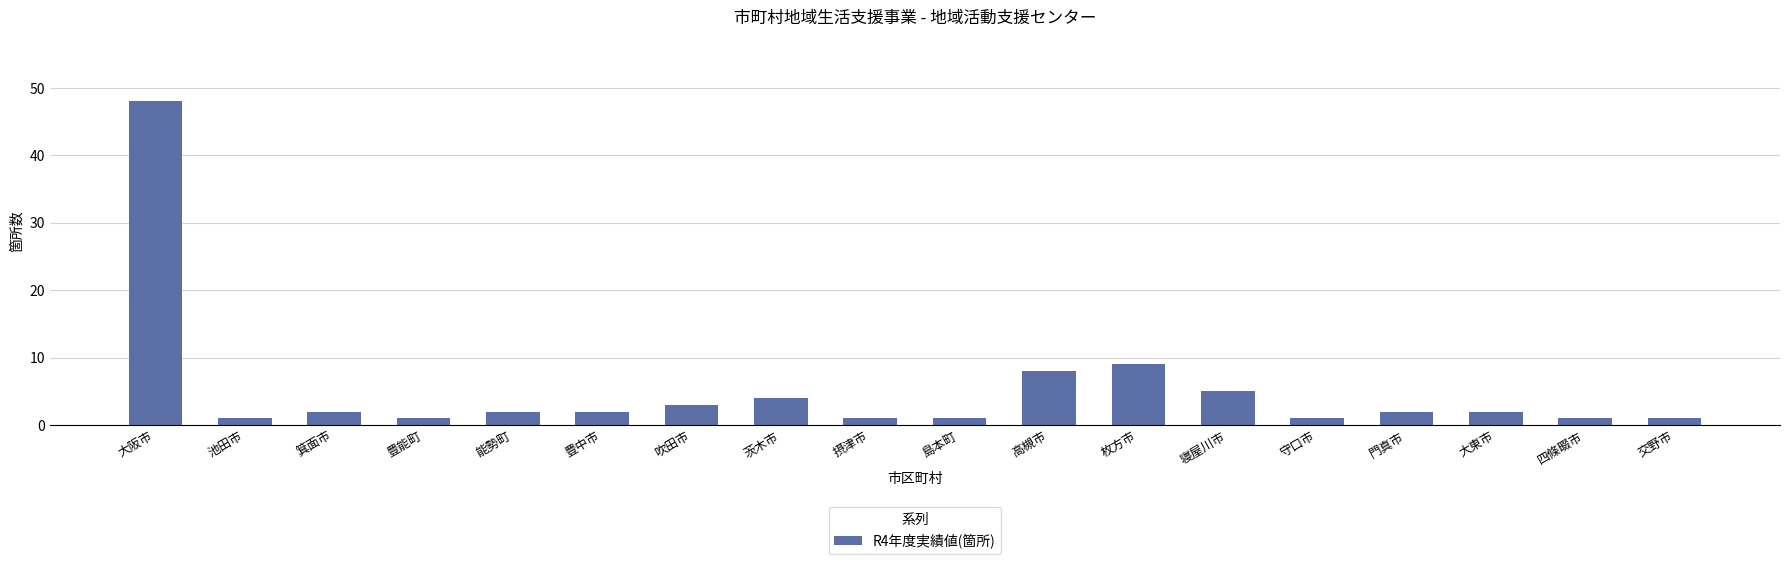

What is the difference between the maximum and minimum values?

47